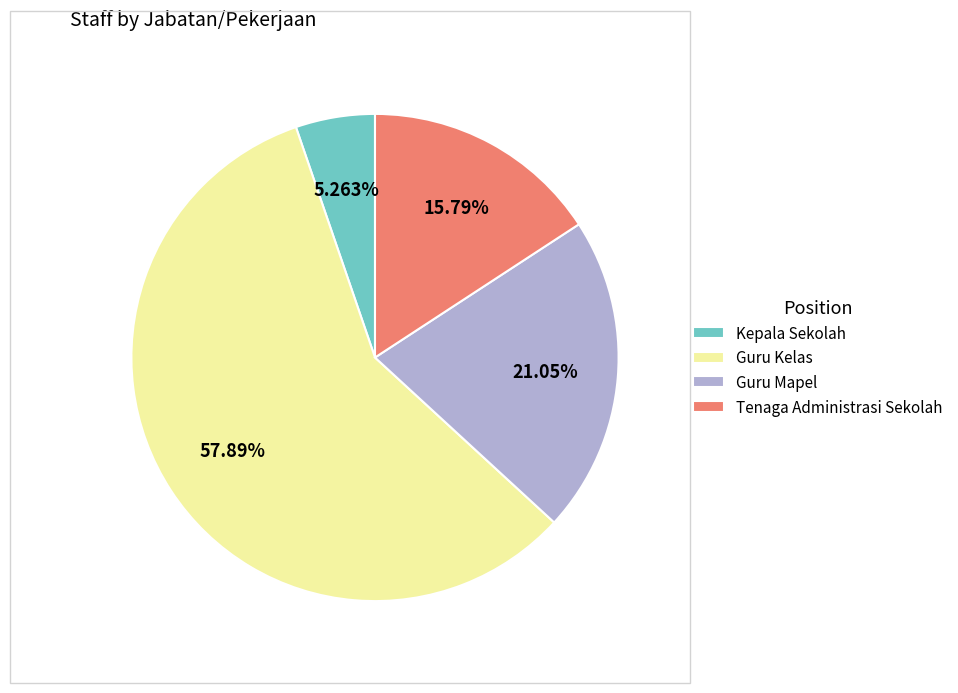

Rank the categories by value from lowest to highest.

Kepala Sekolah, Tenaga Administrasi Sekolah, Guru Mapel, Guru Kelas